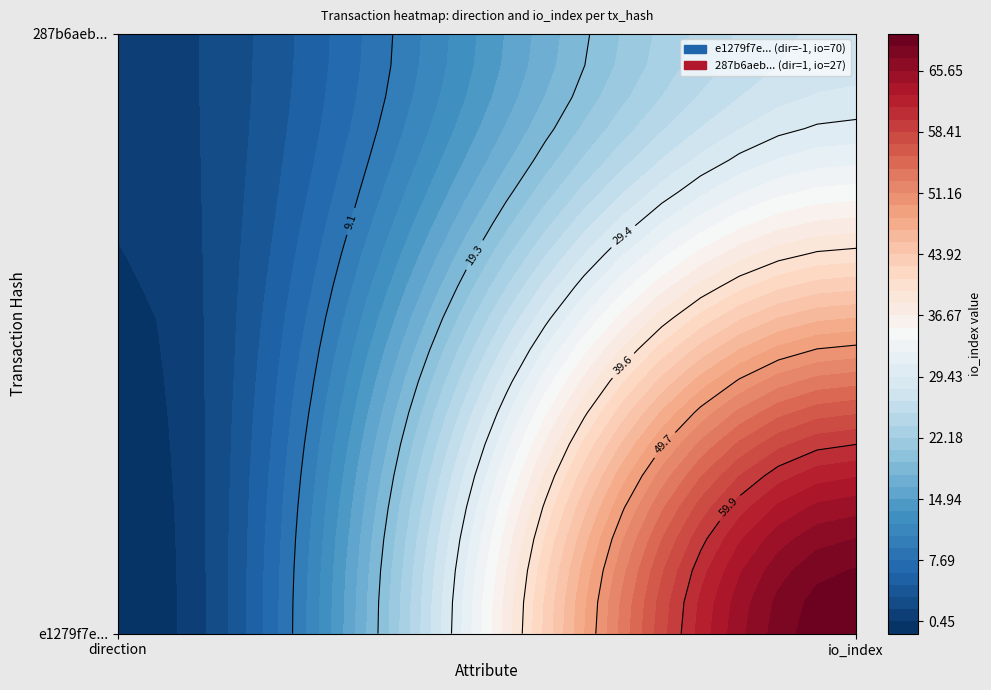

Reading right to left, transcribe all the data shown in this chart.

e1279f7e5973cb4b7535ba850b4dfa77b62999c: 70	-1
287b6aeb176f418cd738e4f55d48746fe36d63f: 27	1